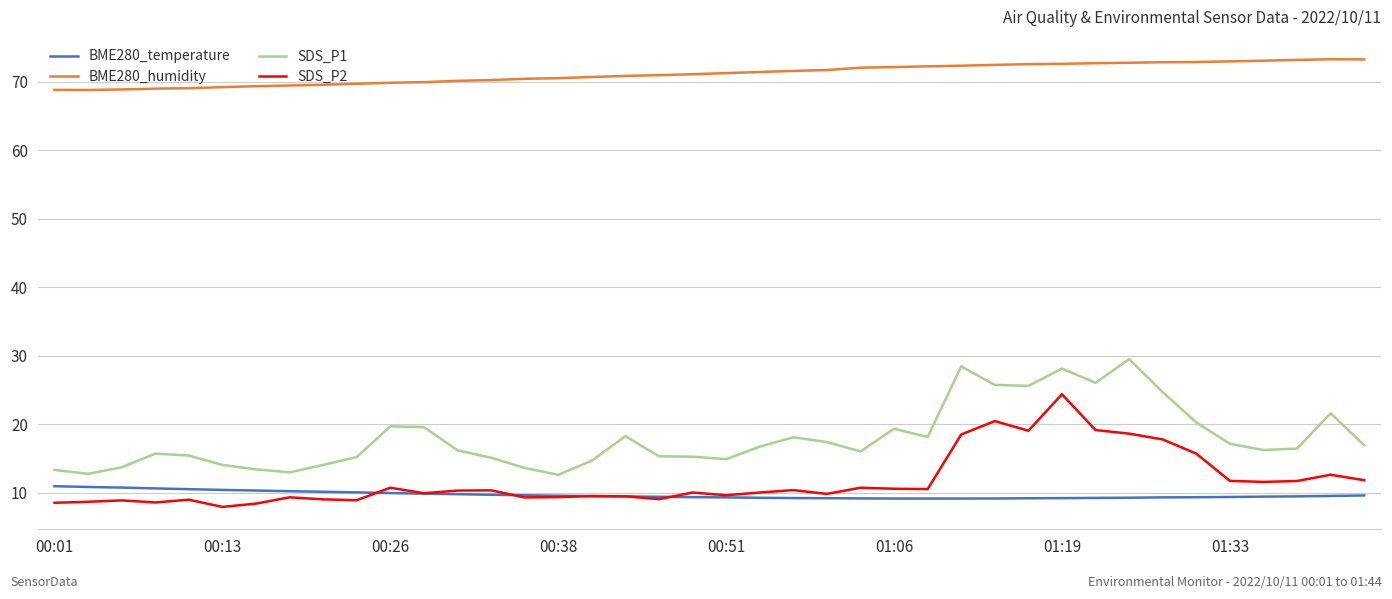

True or false: BME280_humidity and BME280_temperature intersect in this chart.

False